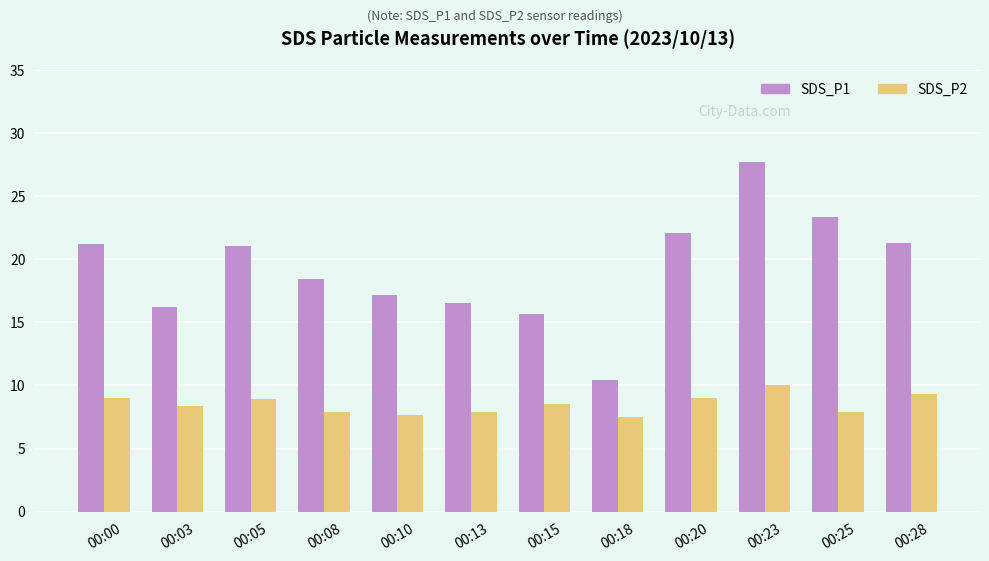

How many data points in SDS_P1 are less than 21?

6